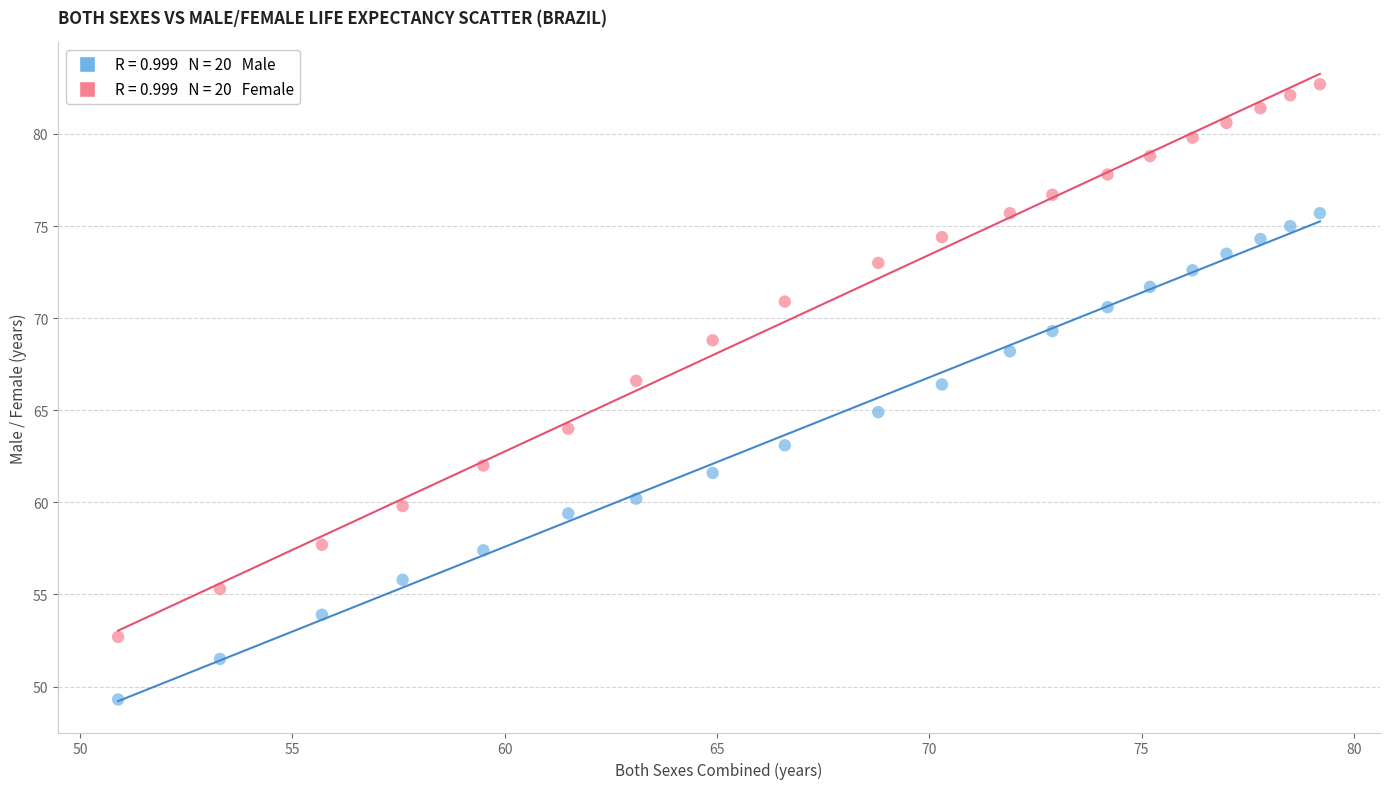

Across all data points, what is the range of X values (max minus min)?

28.3